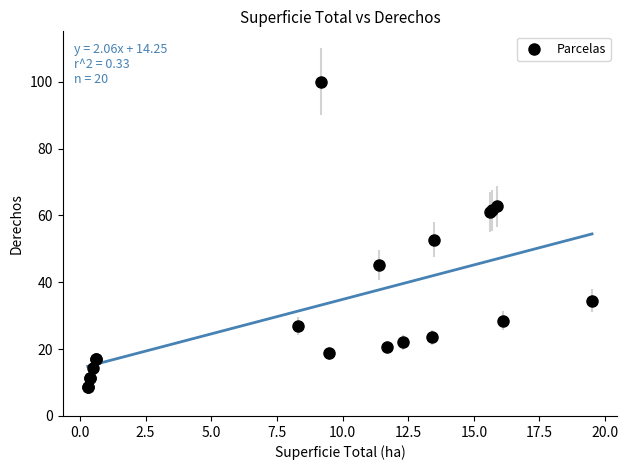

What Y value in the scatter plot is closest to 54?

52.8